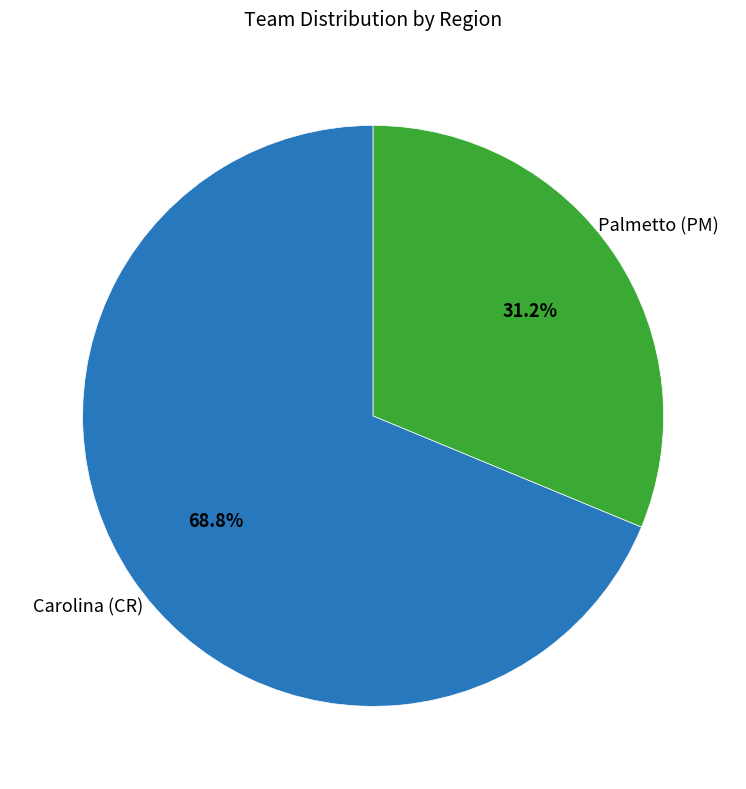

Does any single category account for the majority?

Yes